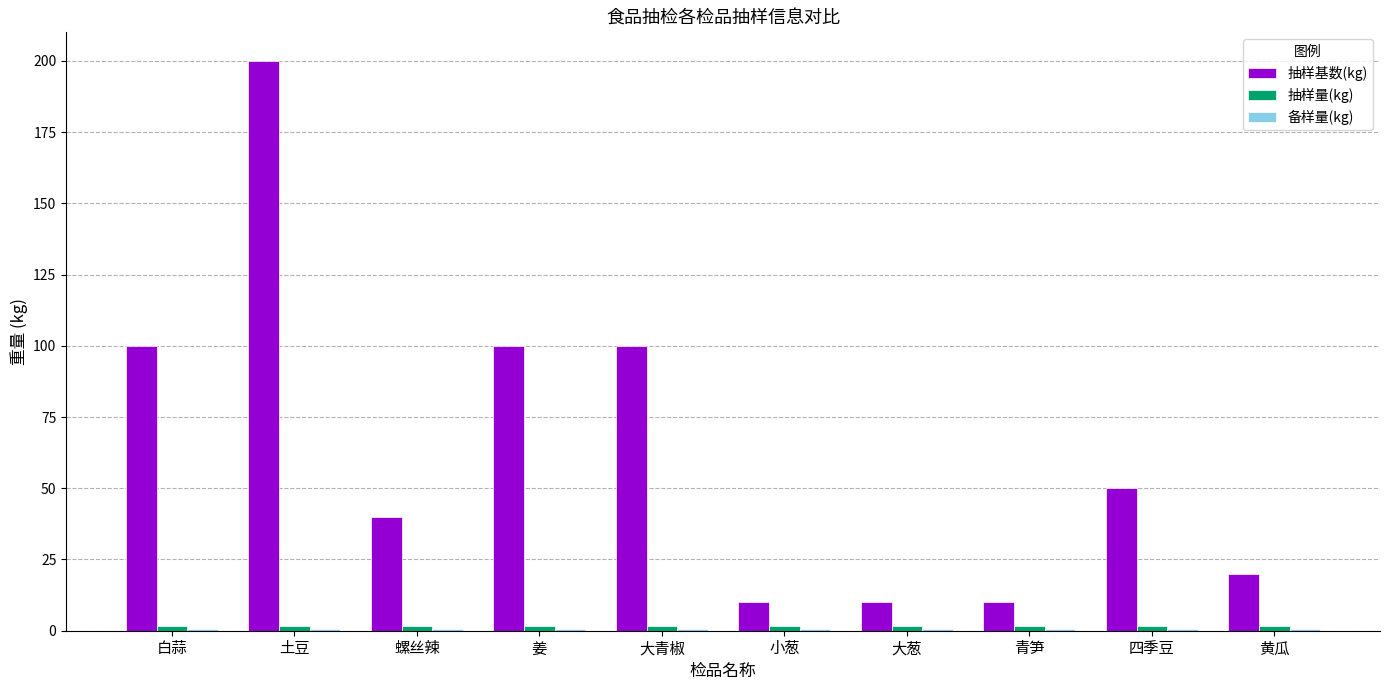

Which series has the largest total across all categories?

抽样基数(kg)